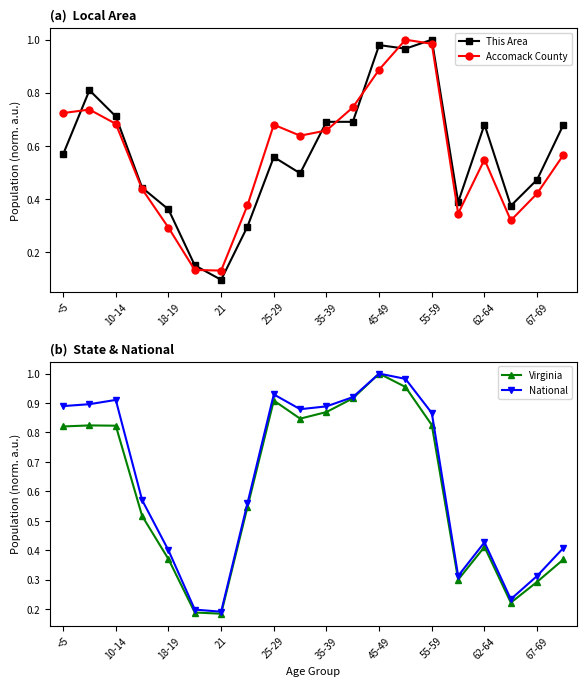

True or false: Accomack County has a value of 0.9 at 62-64.

False